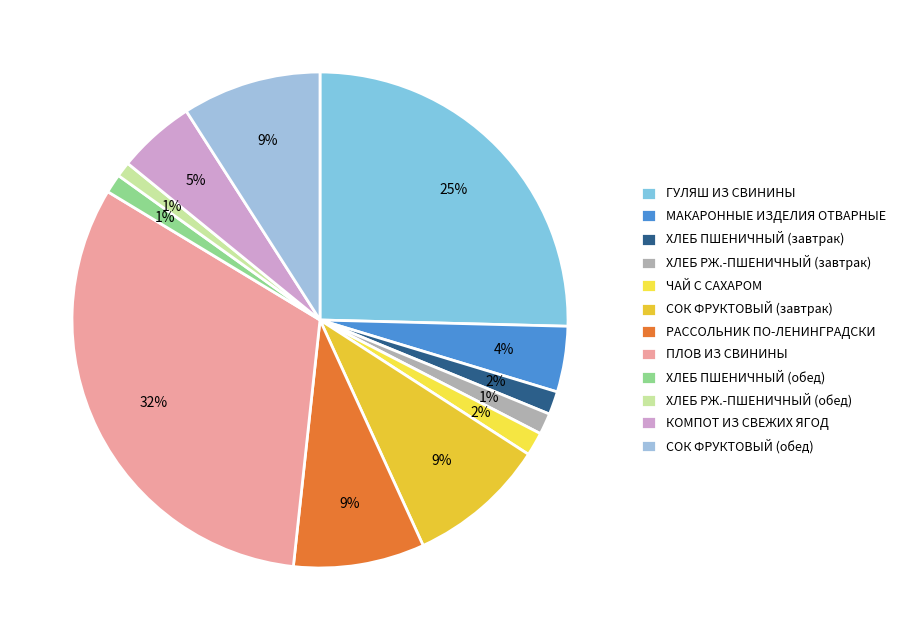

Is there any slice that represents more than half of the pie?

No